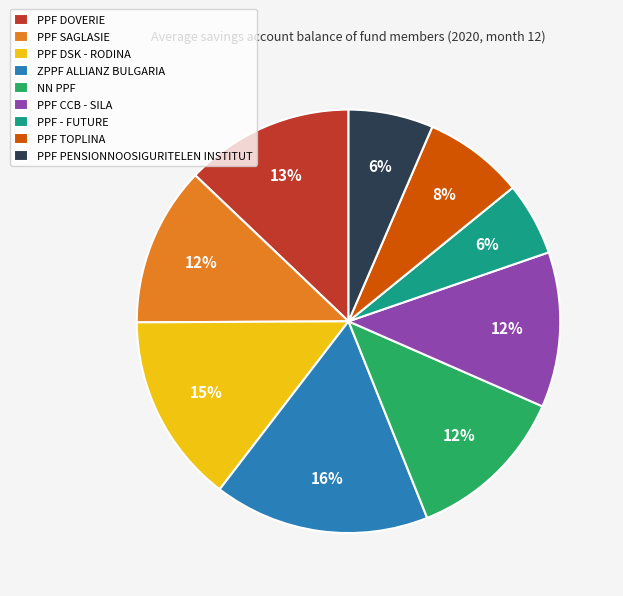

How many slices are in this pie chart?

9